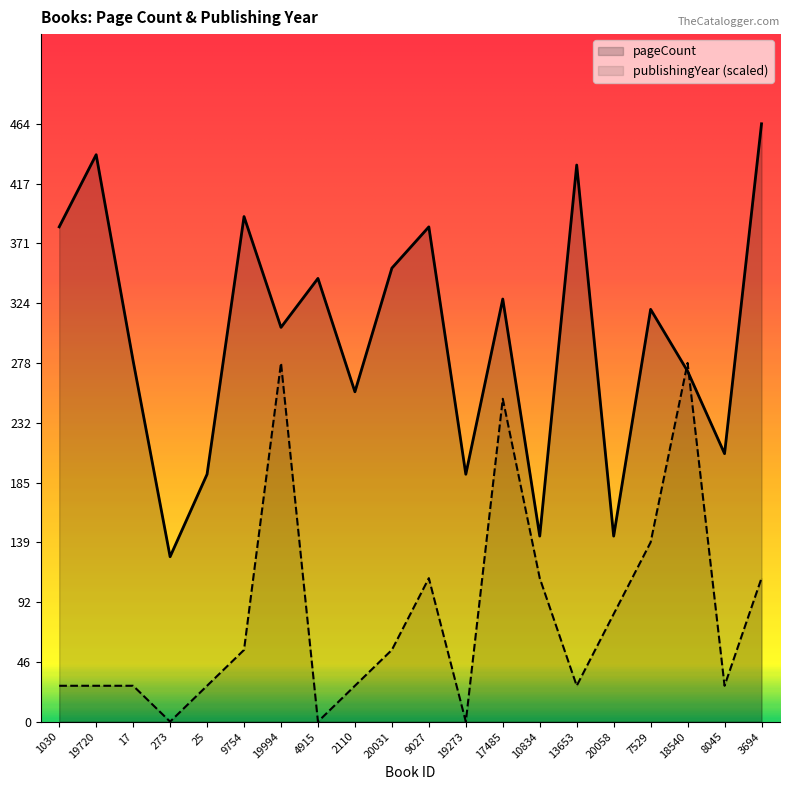

The value of publishingYear at 17 is 41.1. True or false?

False